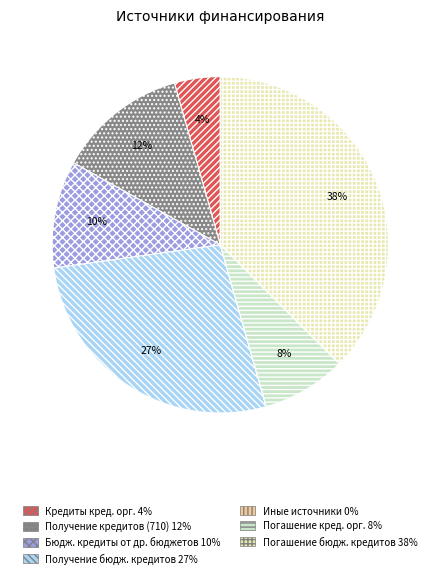

To the nearest percent, what is the difference between the largest and smallest slice percentages?

38%